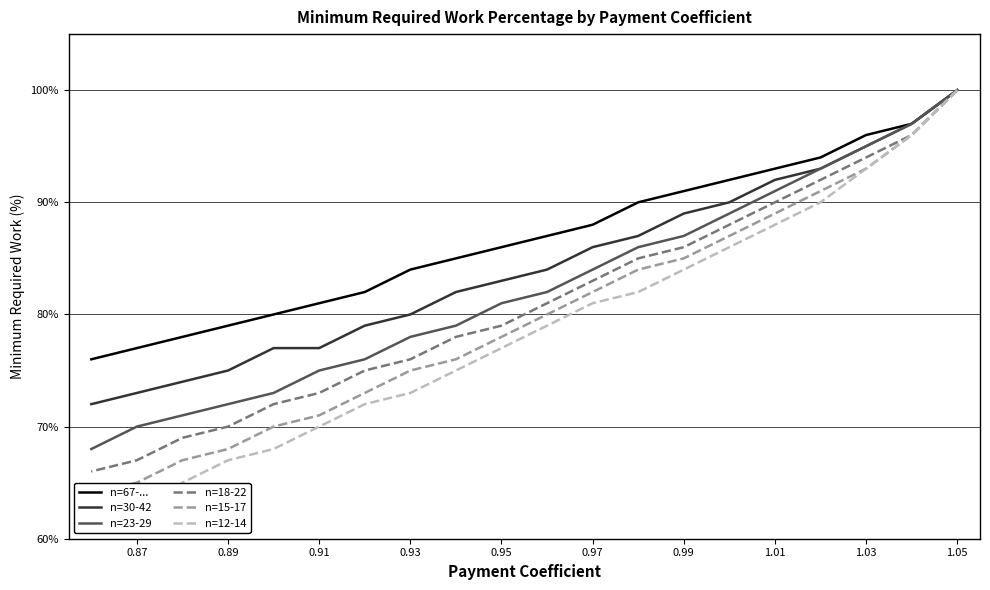

What is the sum of all n=67-... values?

1736